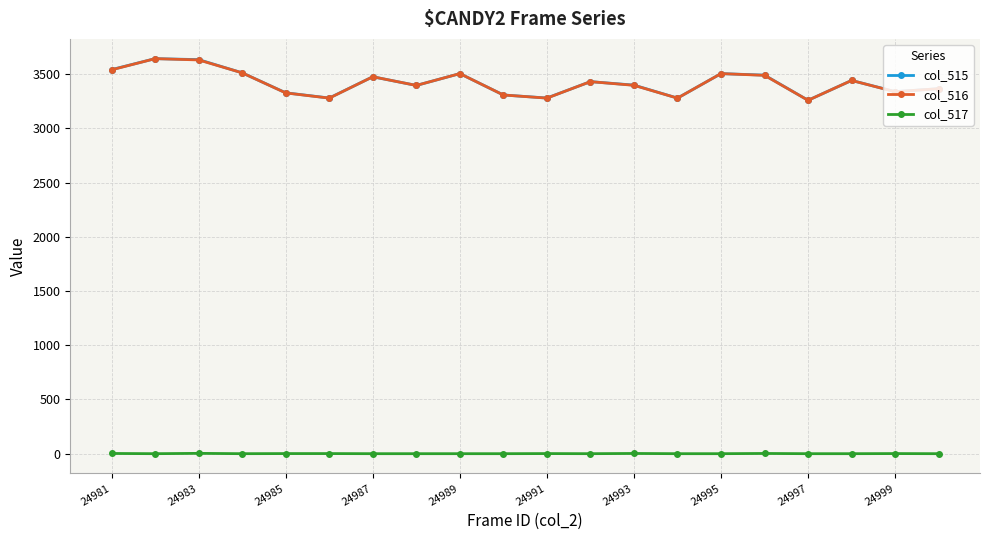

How many lines are shown in the chart?

3